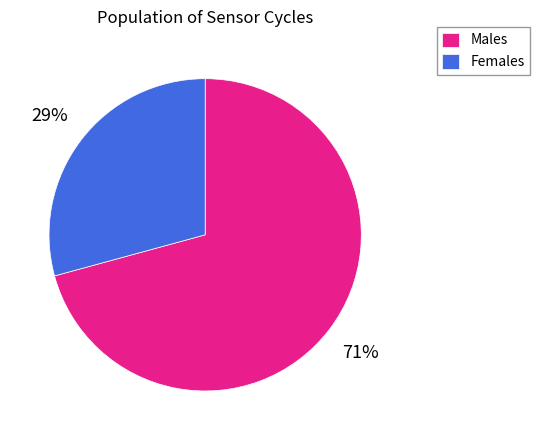

Do Males and Females together represent more than half of the pie?

Yes